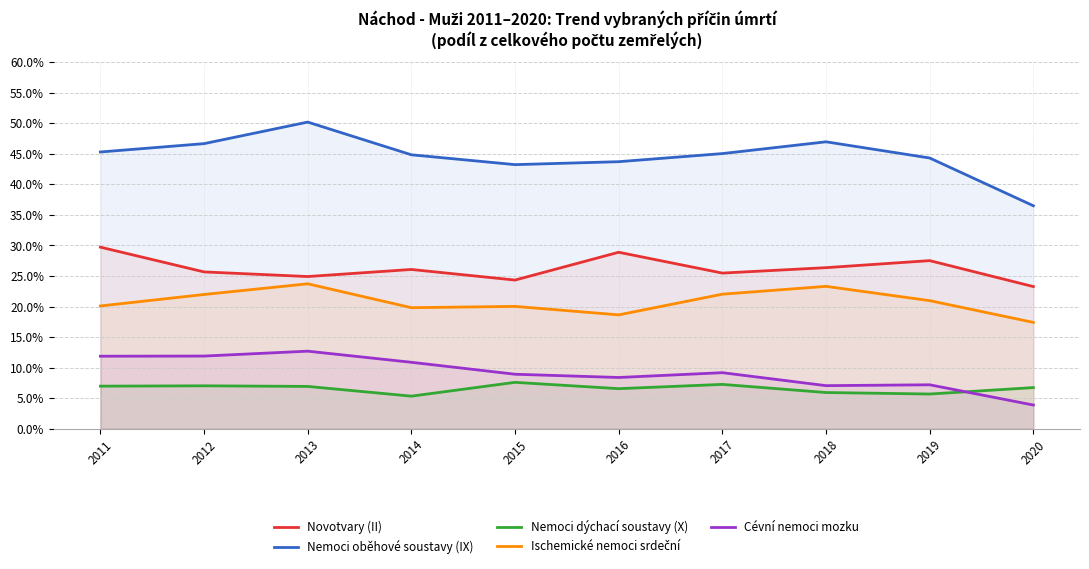

What is the average value of the Nemoci dýchací soustavy (X) series?

6.6